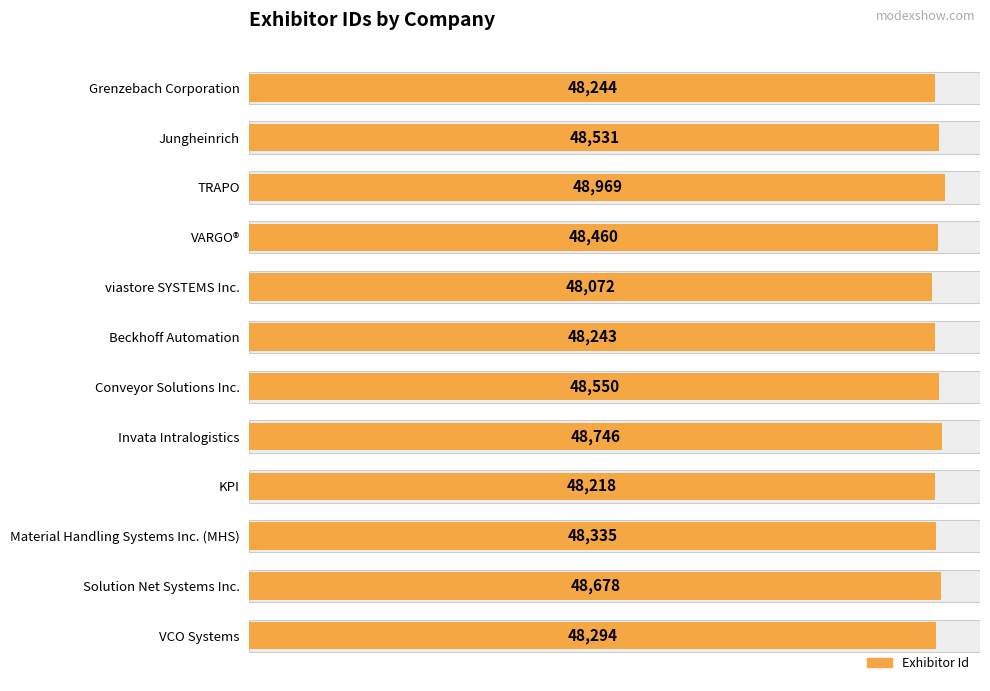

What is the value of the 8th bar from the left?

48746